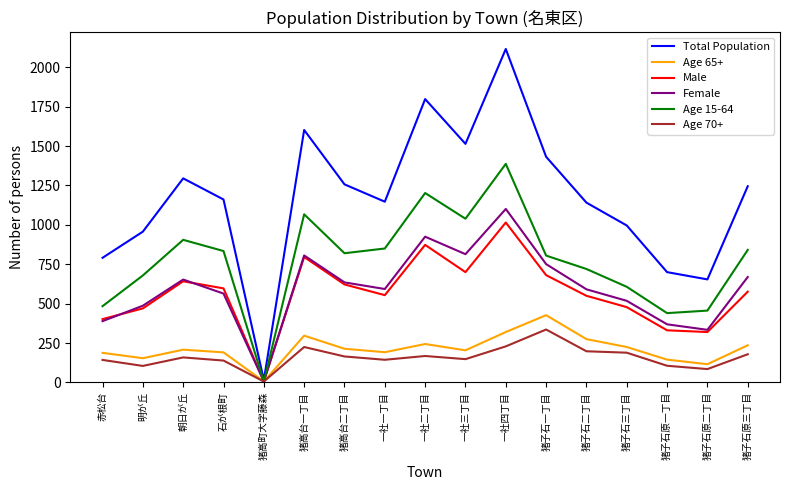

What is the average value of the Total Population series?

1166